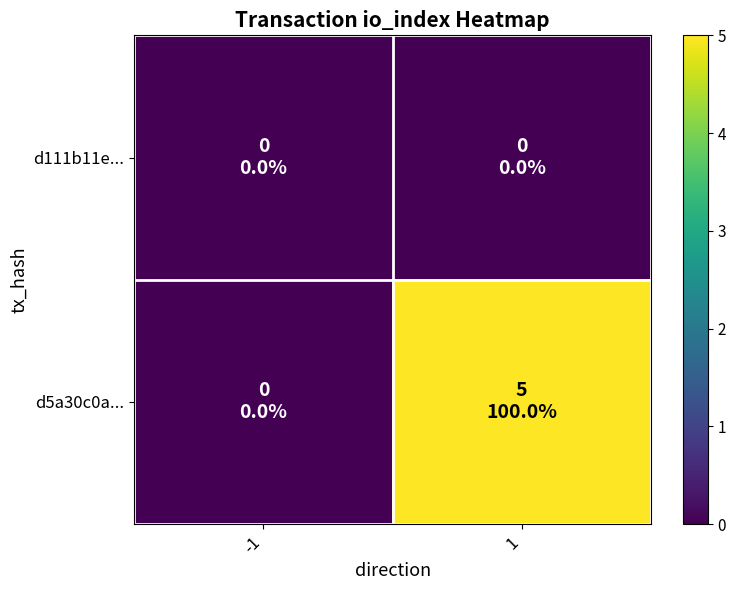

Which series changed the most between -1 and 1?

d5a30c0a...